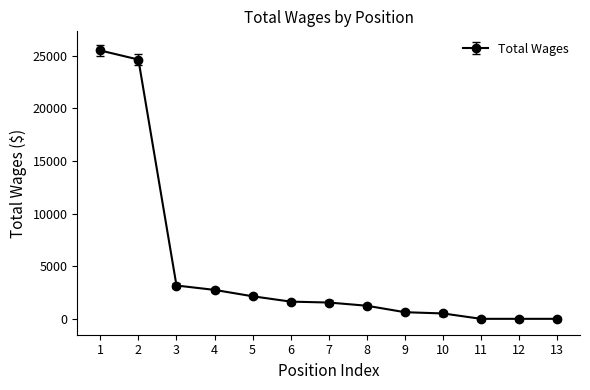

Is it true that the value at 5 is 2145?

True